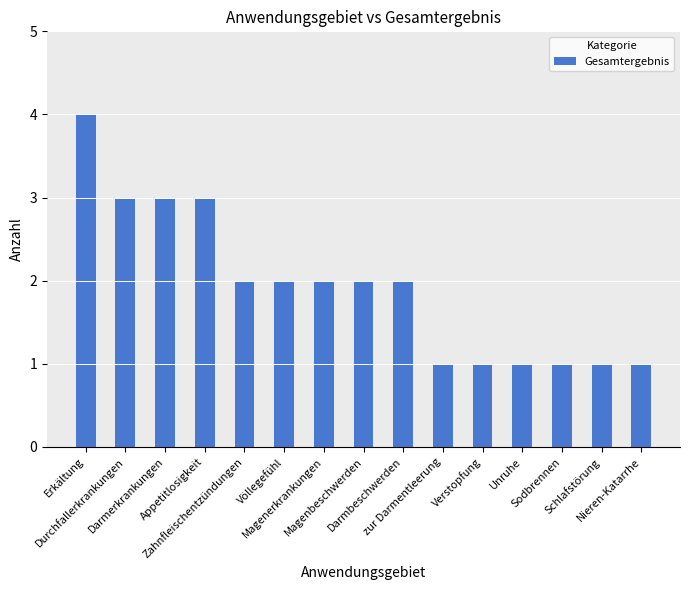

Where does the data first go above 2?

Erkältung